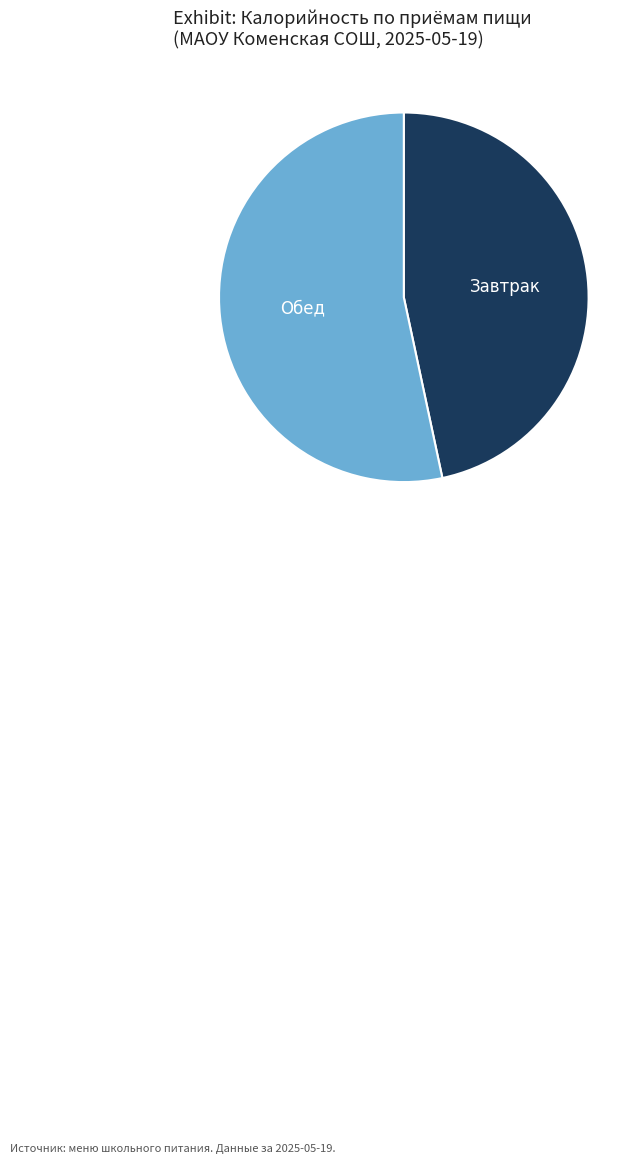

Is it true that Завтрак is 47% of the pie?

True